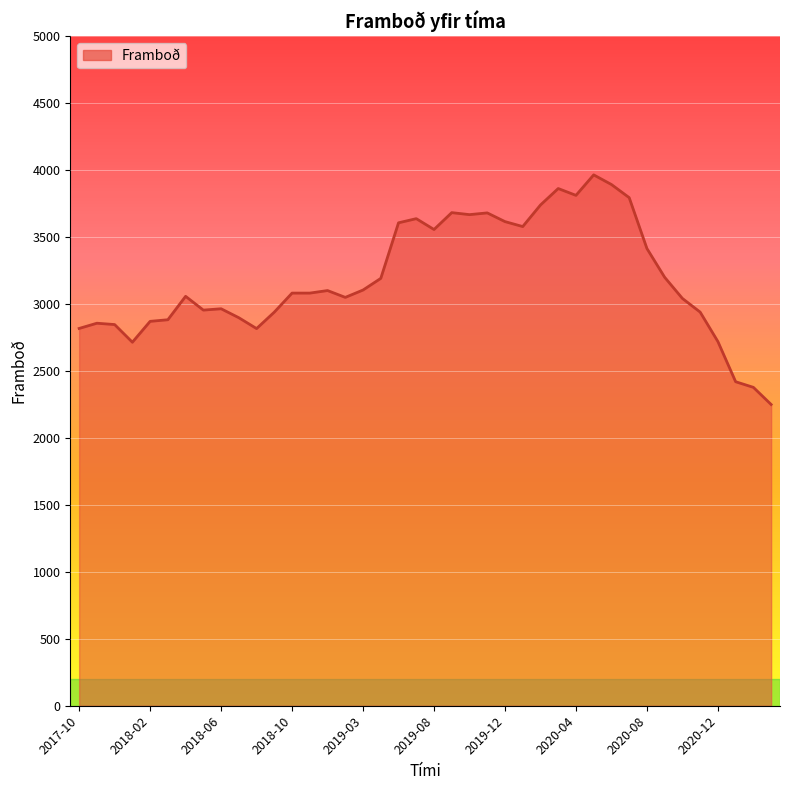

Does the chart display data point markers on the line(s)?

No